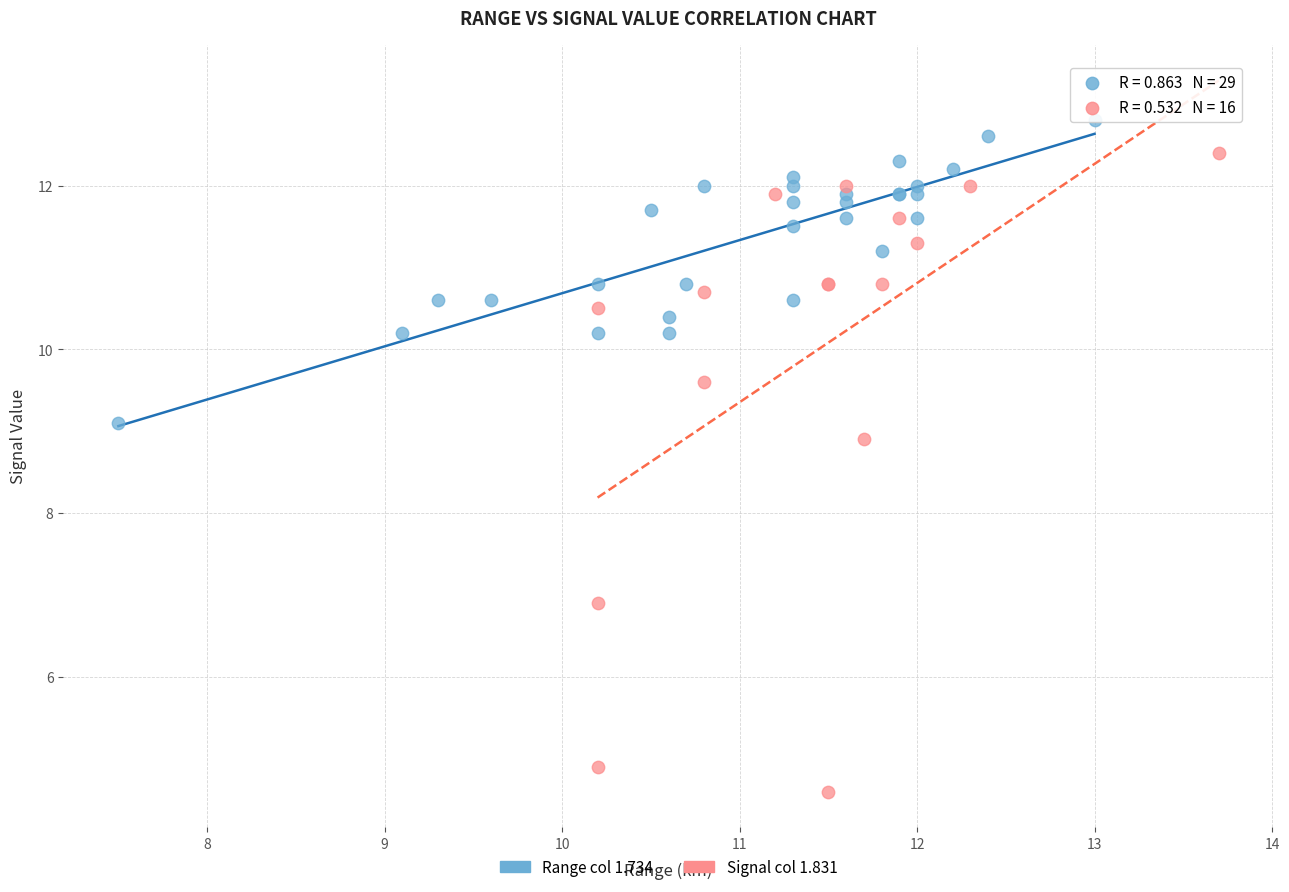

Which series contains the lowest Y value?

Signal col 1.831